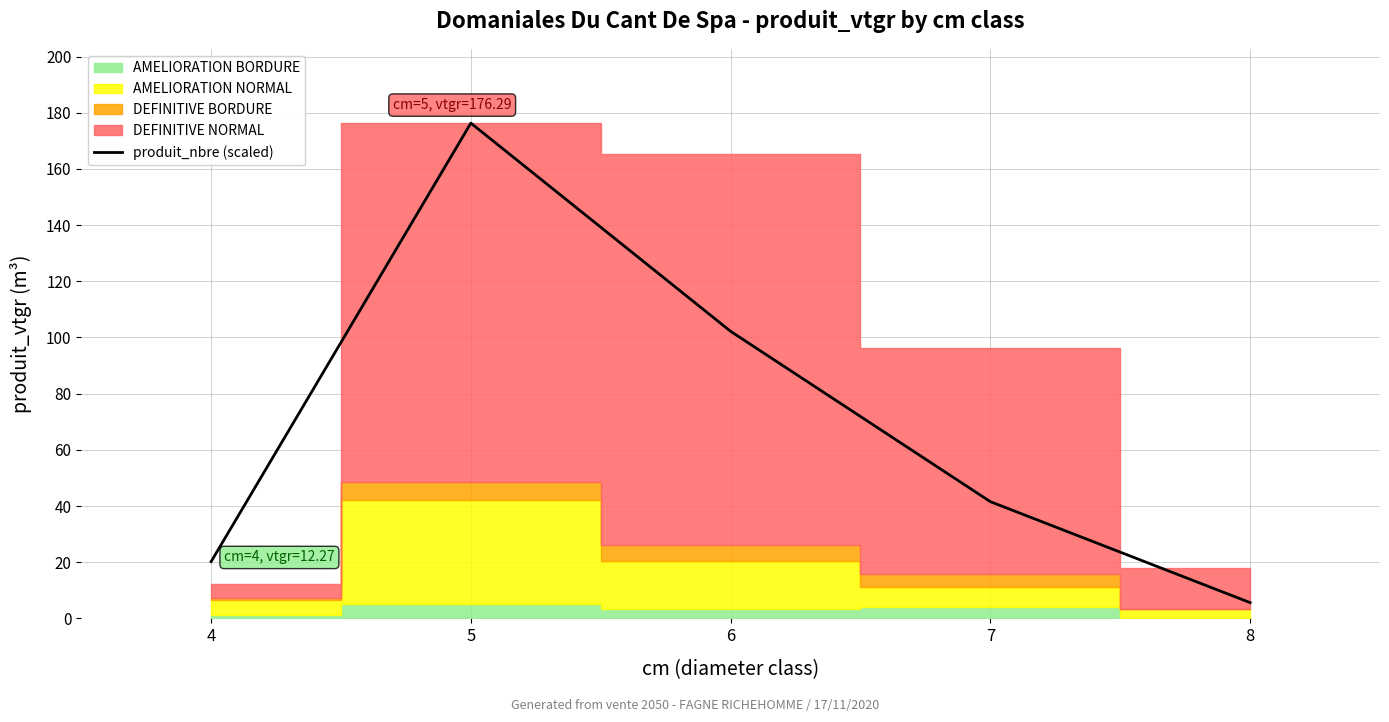

Where is the first local maximum?

5